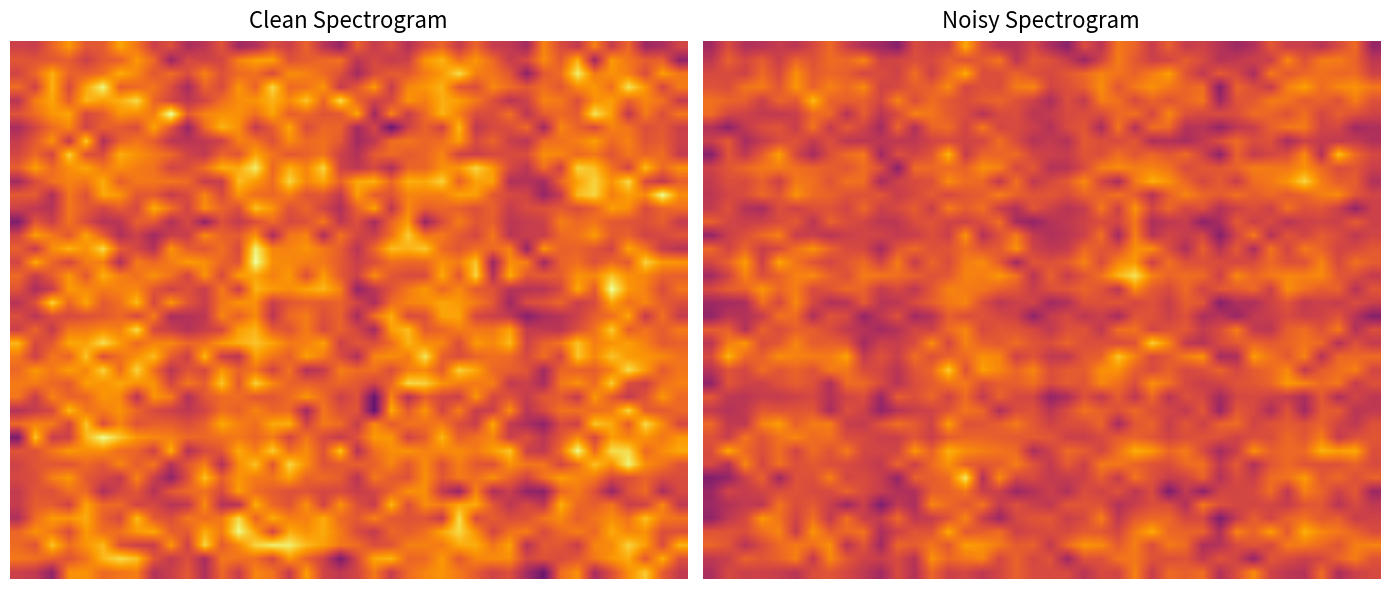

At which category does the chart reach its peak across all series?

15